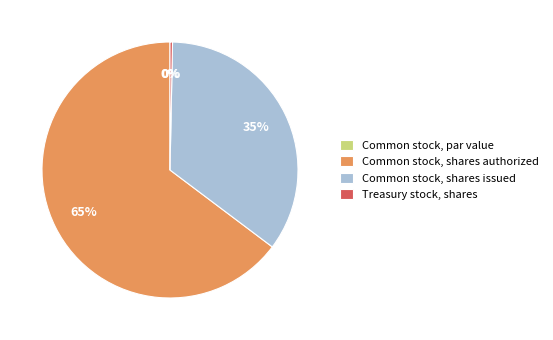

Which category has the biggest portion of the pie?

Common stock, shares authorized